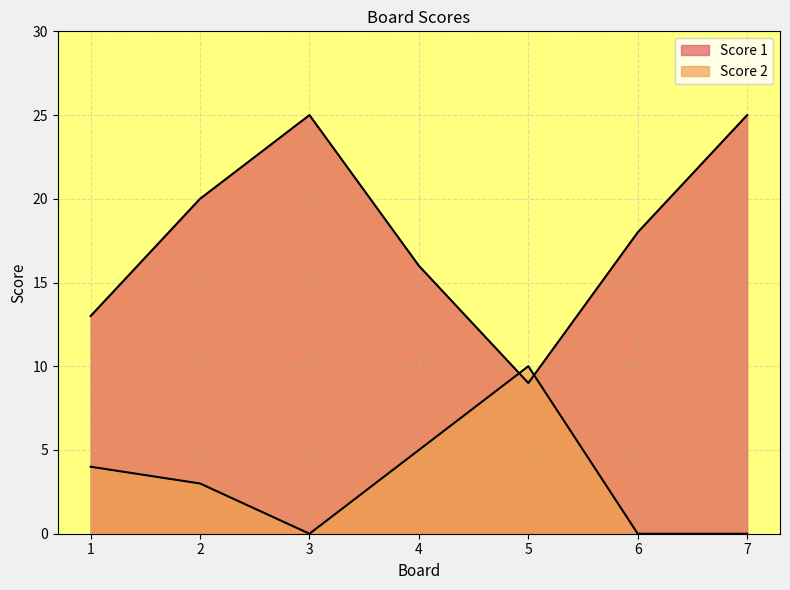

How many values in the Score 1 series are below 18?

3